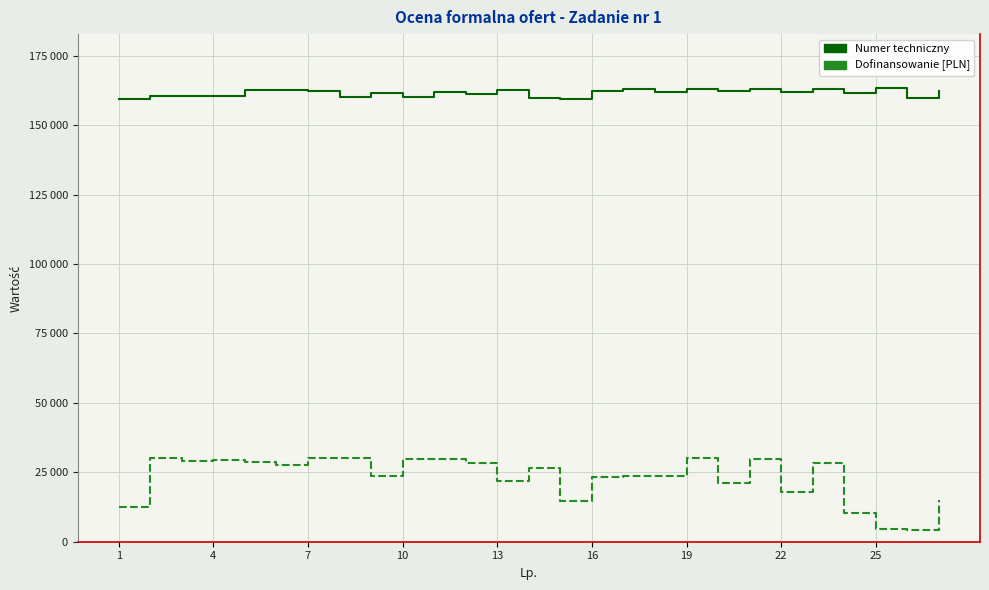

Does the chart display data point markers on the line(s)?

No